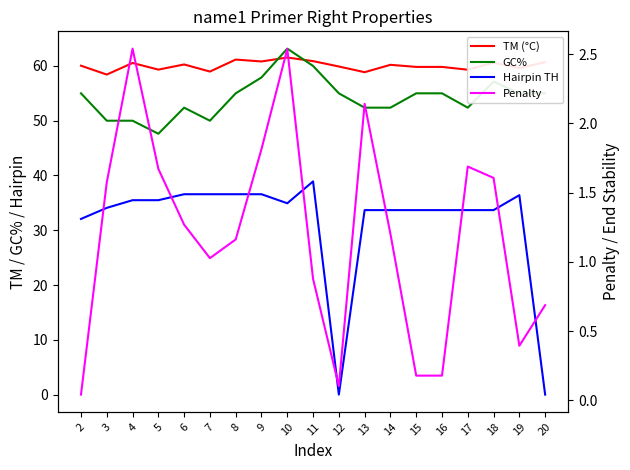

At which label does Penalty reach its peak?

4